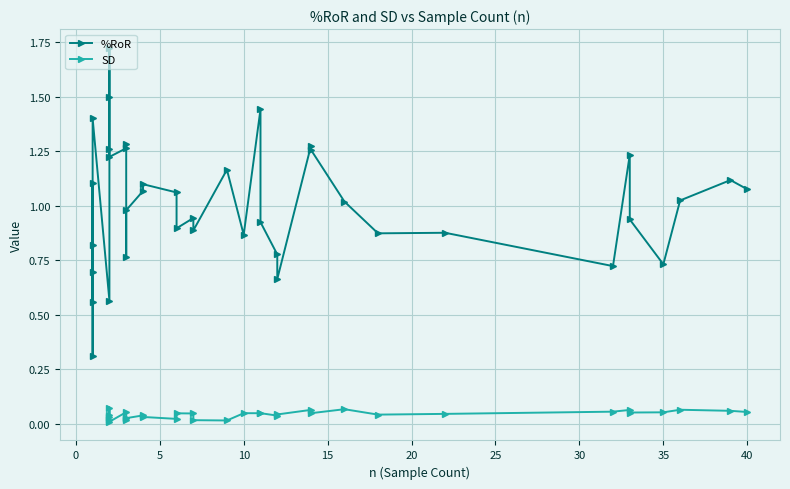

What is the sum of all %RoR values?

39.4